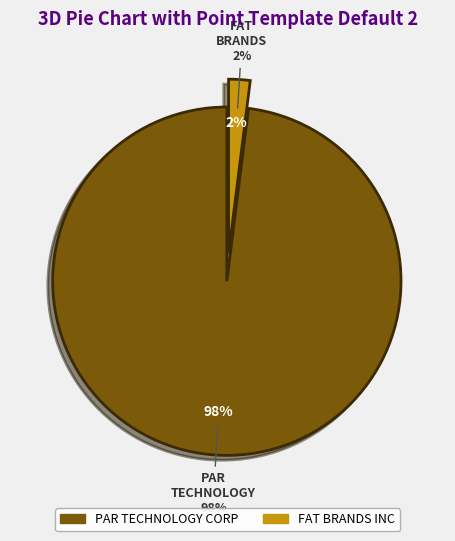

Between PAR TECHNOLOGY CORP and FAT BRANDS INC, which is larger?

PAR TECHNOLOGY CORP